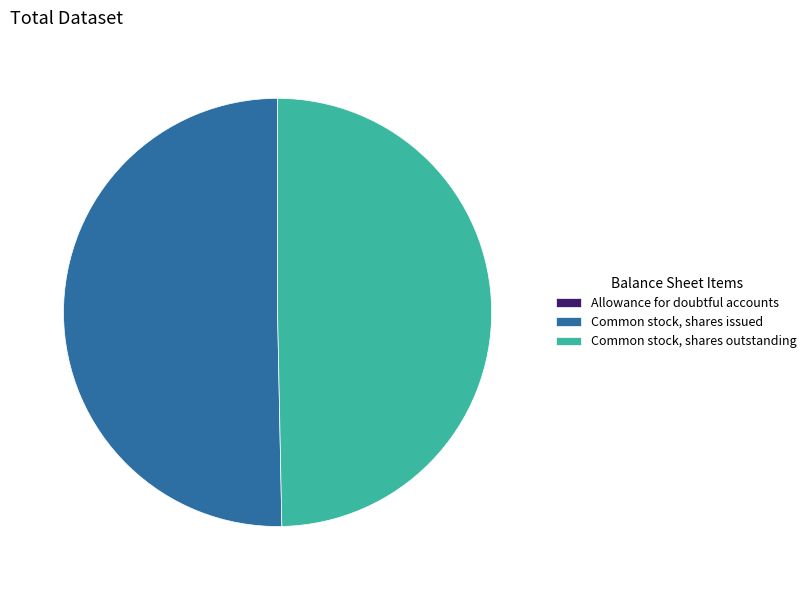

Is it true that Common stock, shares issued is 50% of the pie?

True